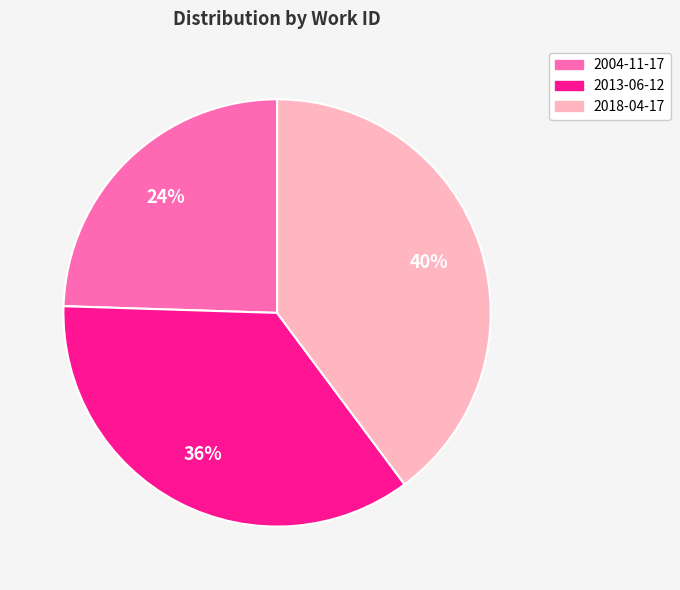

Combined, do 2004-11-17 and 2013-06-12 account for over 50%?

Yes